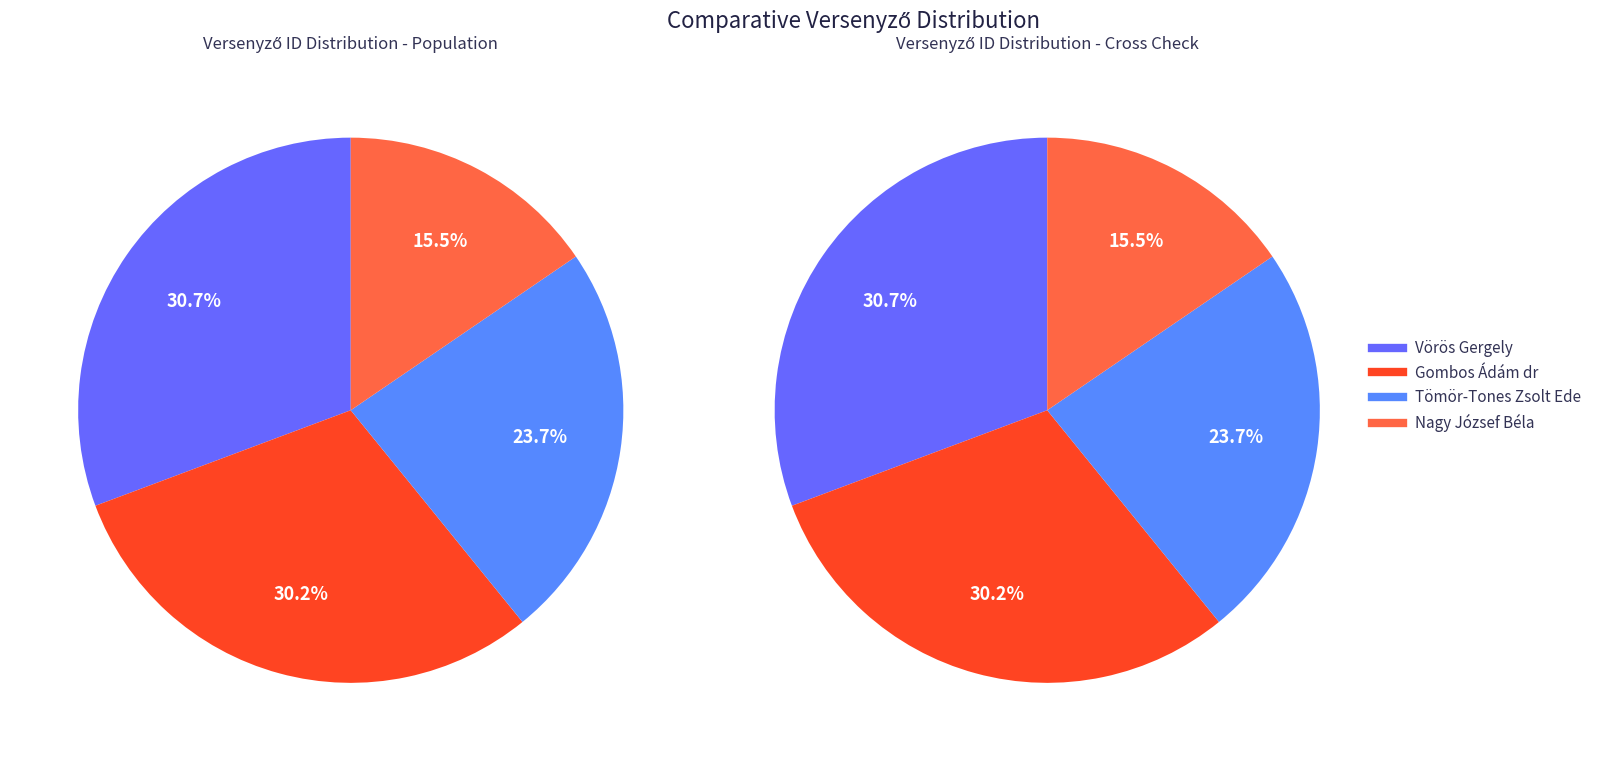

To the nearest percent, what is the difference between the Vörös Gergely and Nagy József Béla slice percentages?

15%